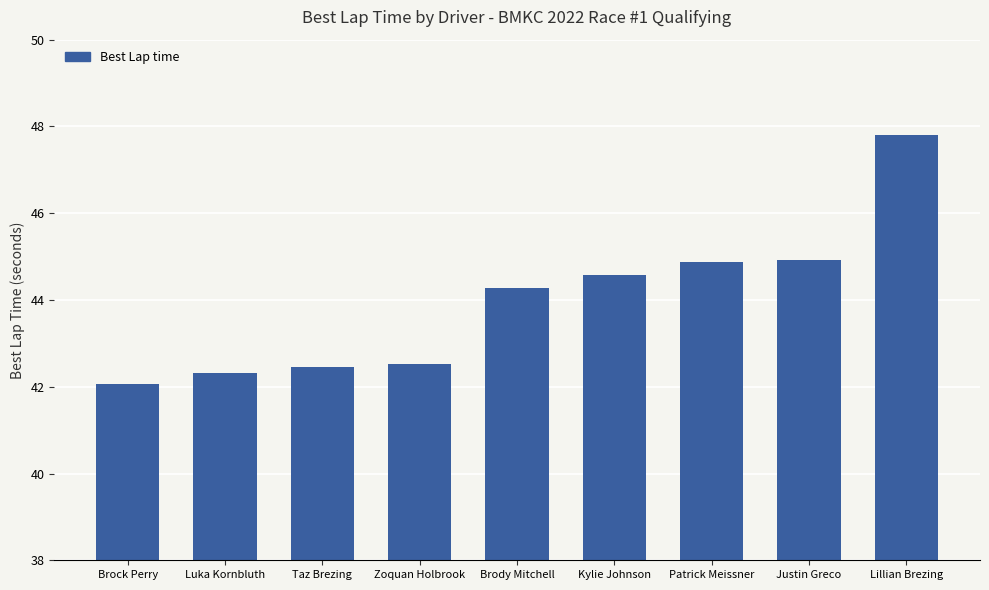

What is the sum of all values?

395.8